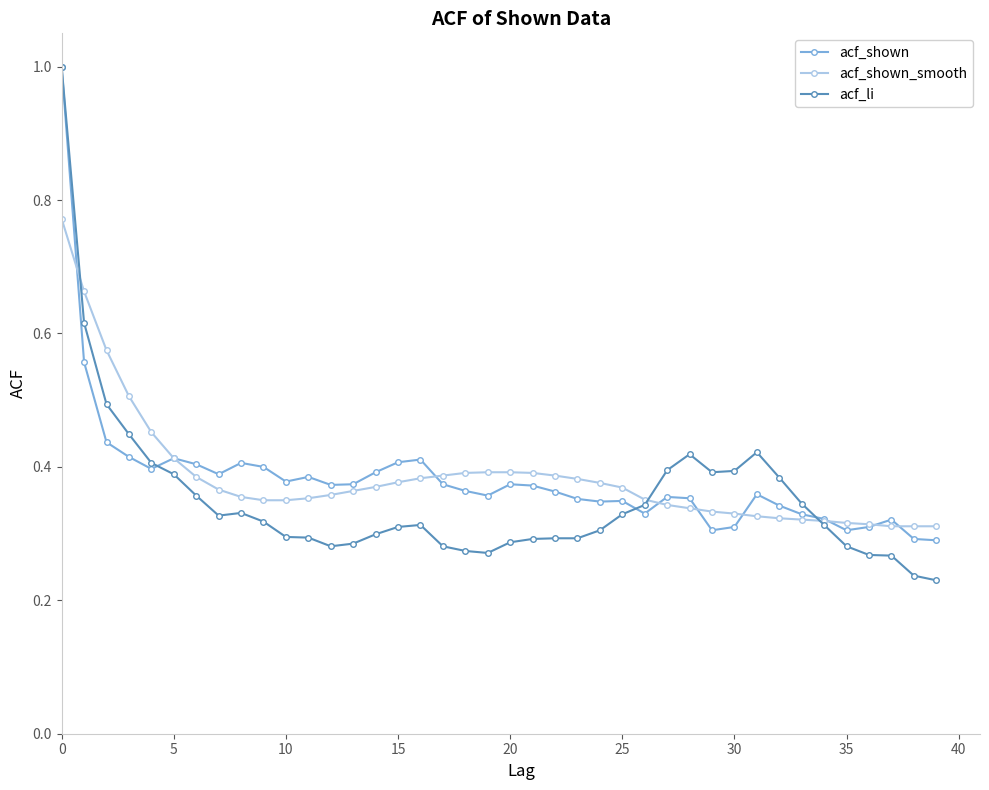

Does the chart display data point markers on the line(s)?

Yes